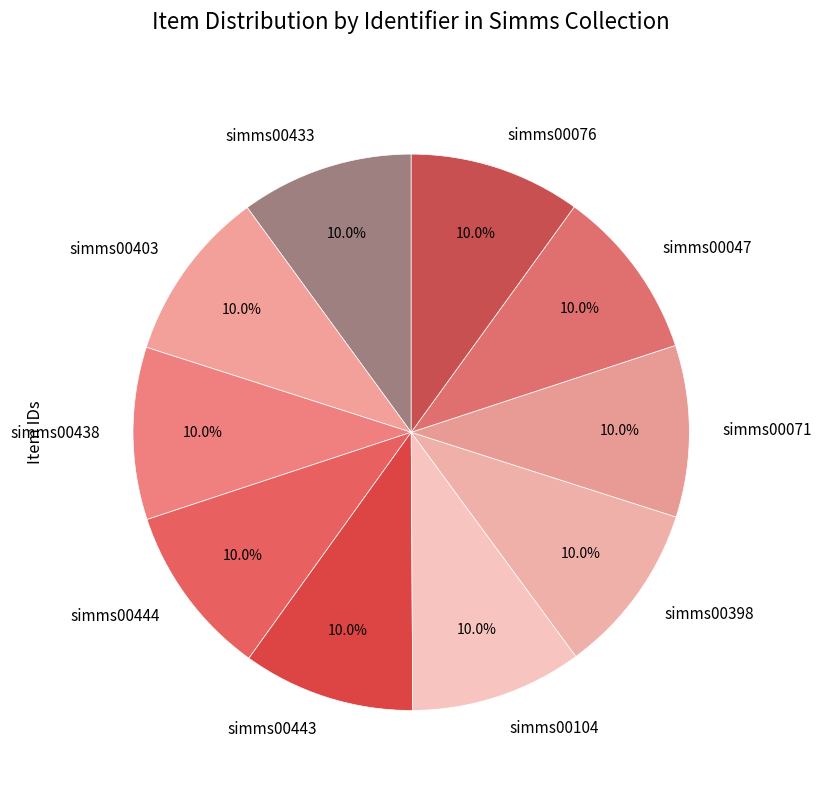

What is the ratio of the value at simms00438 to the value at simms00398?

1.0